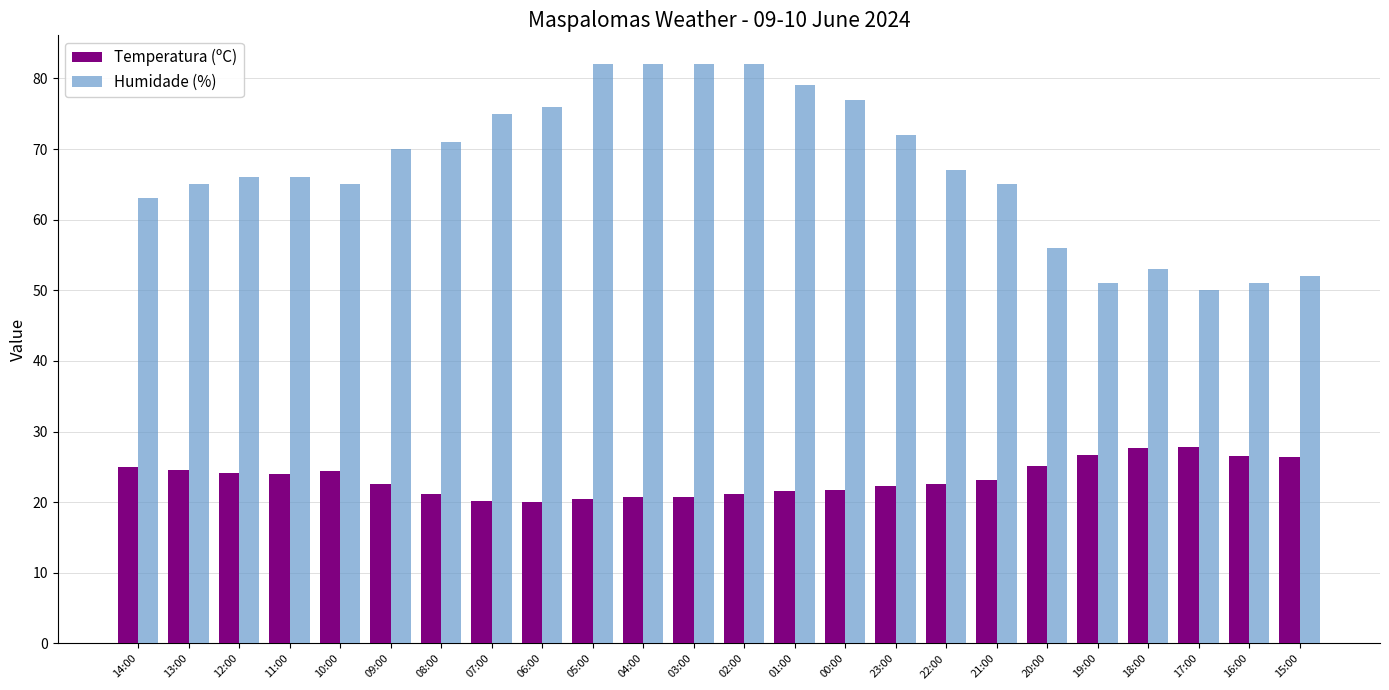

How many bars are there in total?

48